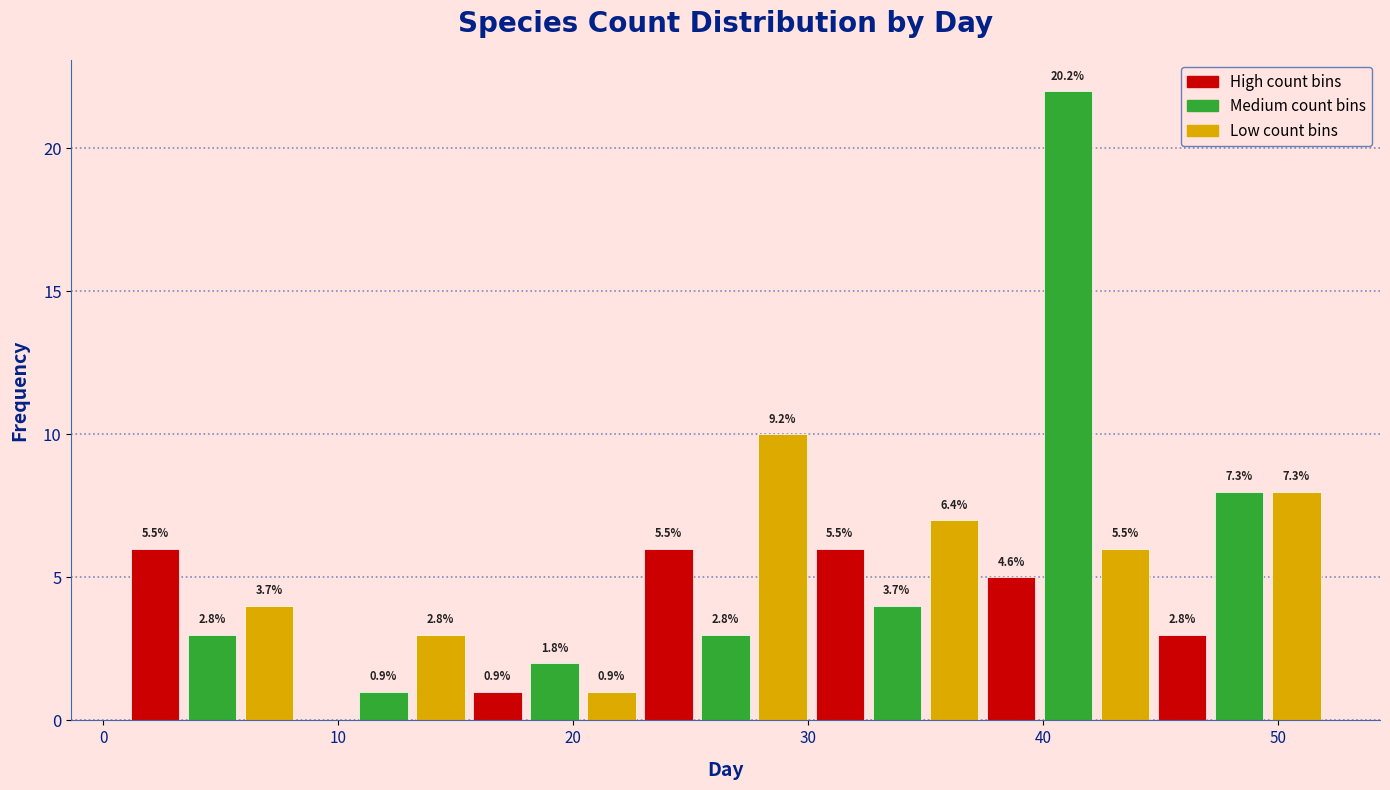

Around what value on the x-axis is the tallest bar? Give the approximate position of its centre, as read against the axis.

41